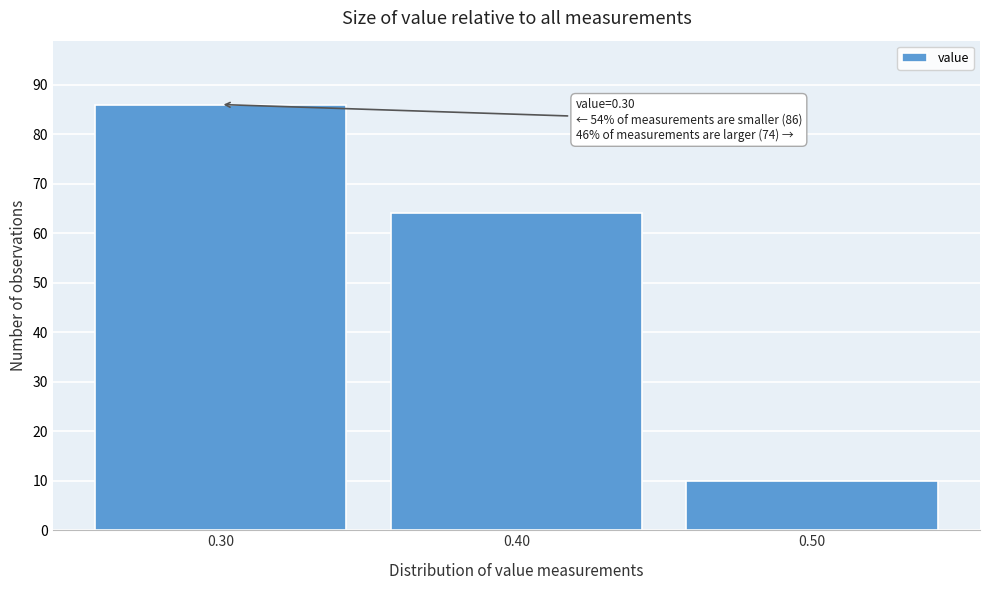

Over which range of the x-axis is the bar tallest?

0.25 to 0.35